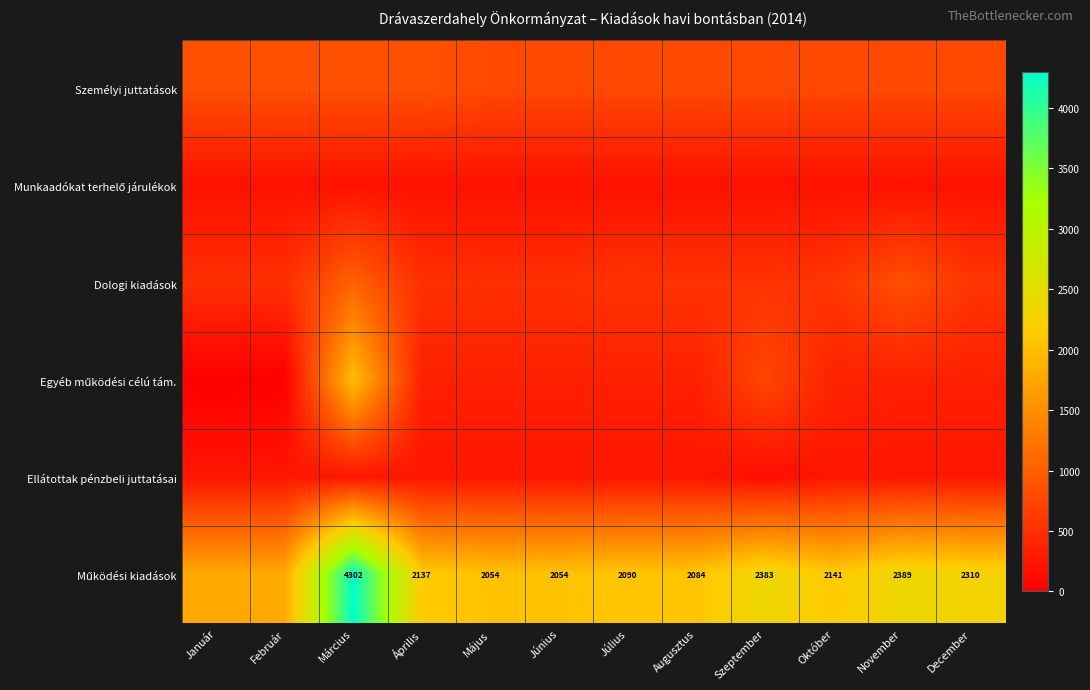

Rank the series at Február from lowest to highest value.

Egyéb működési célú tám., Munkaadókat terhelő járulékok, Ellátottak pénzbeli juttatásai, Dologi kiadások, Személyi juttatások, Működési kiadások